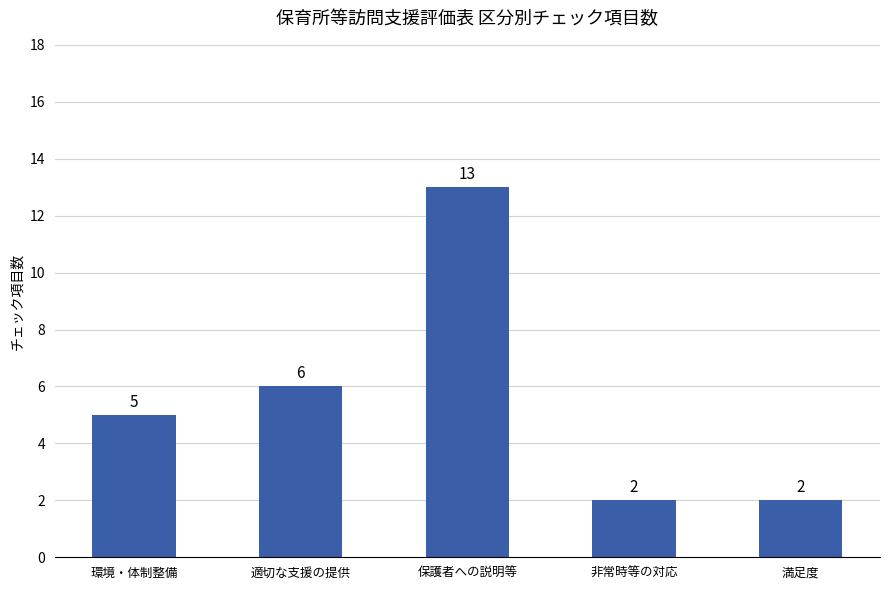

Reading left to right, extract all data points from this chart.

5	6	13	2	2